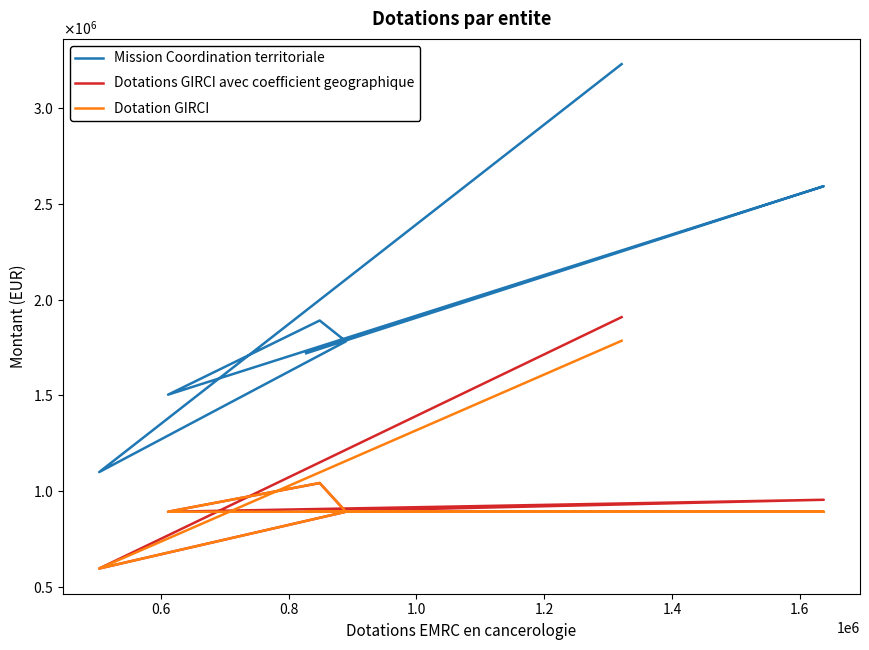

True or false: Dotations GIRCI avec coefficient geographique and Dotation GIRCI intersect in this chart.

False